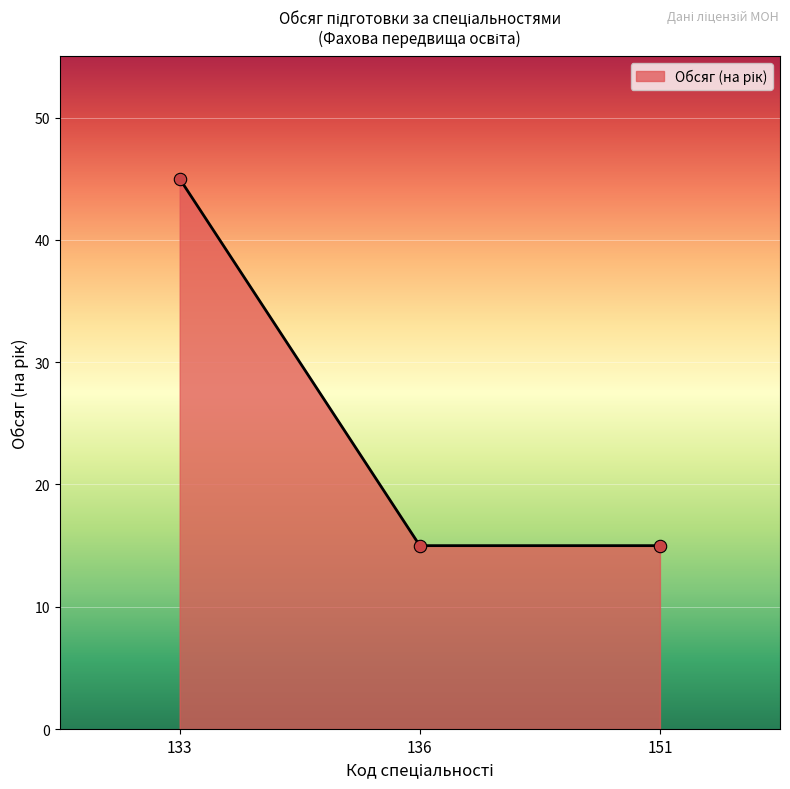

Which has a higher value, 133 or 151?

133